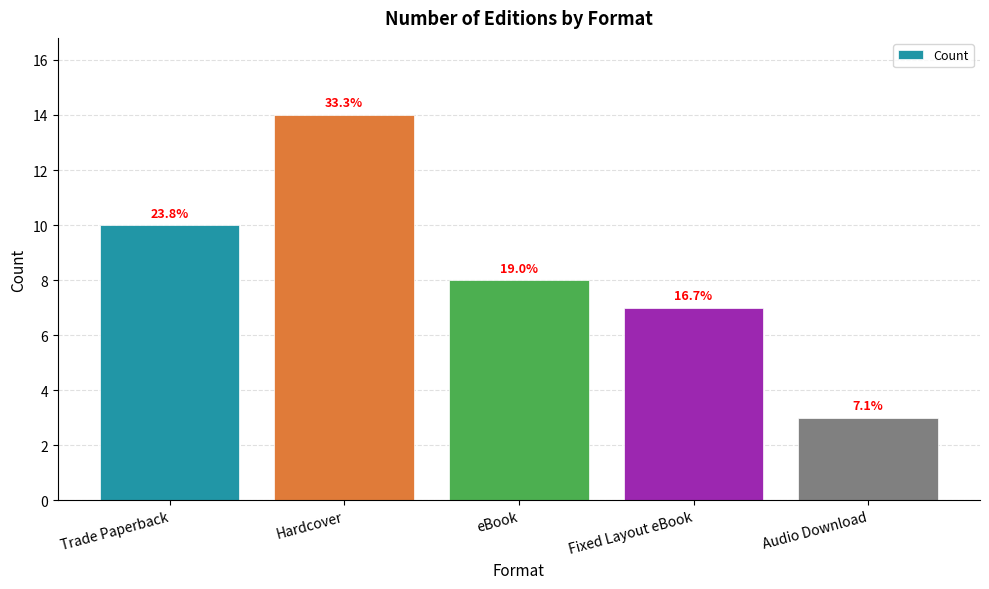

Does the chart contain any negative values?

No